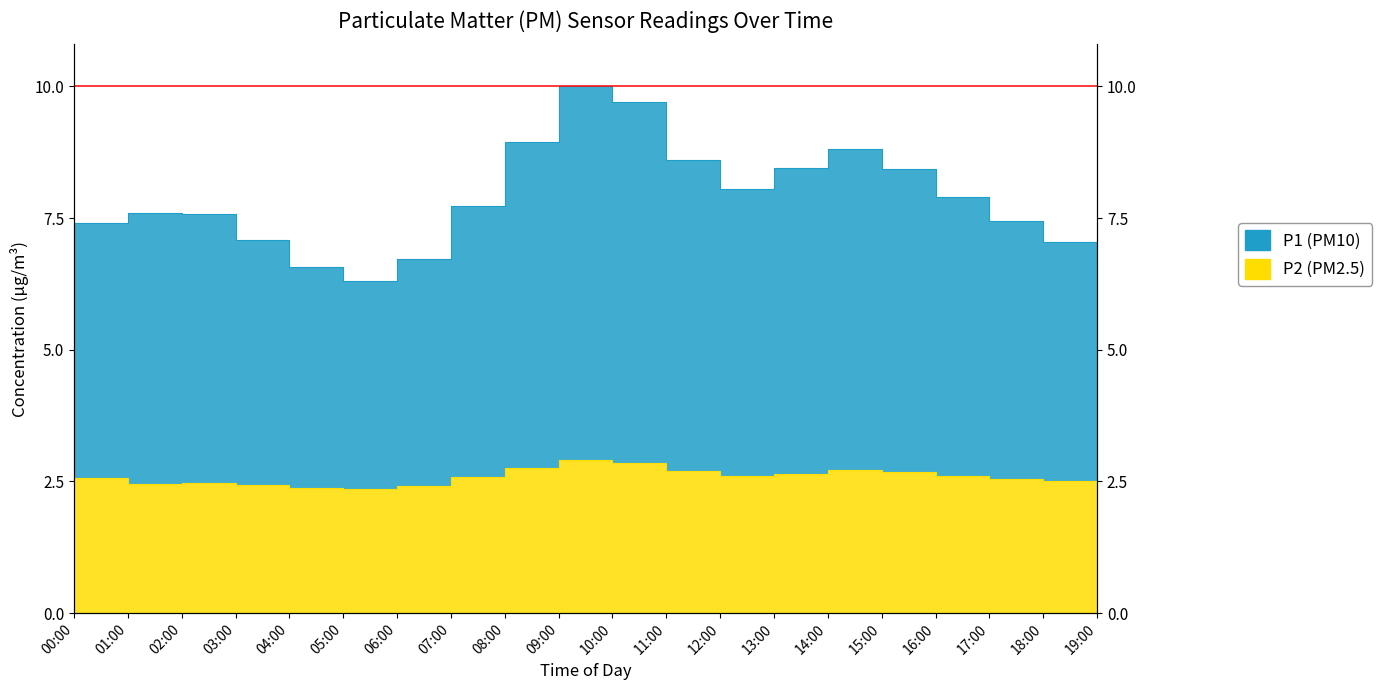

Is it true that P2 equals 4.8 at 11:00?

False